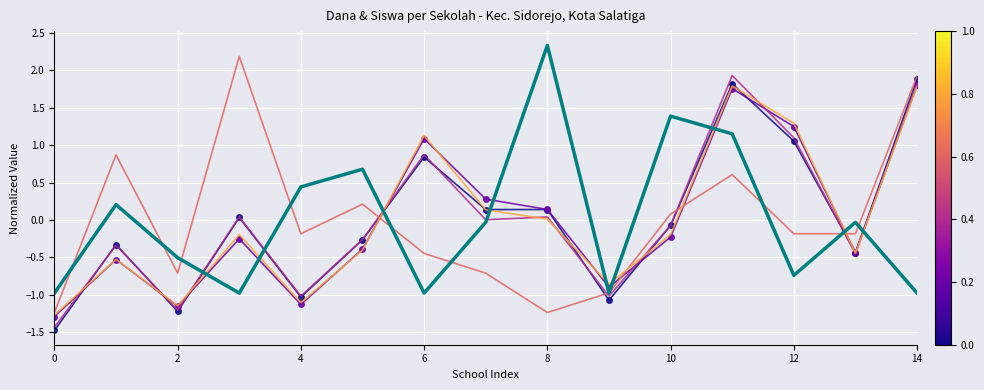

What is the smallest value displayed?

-1.5